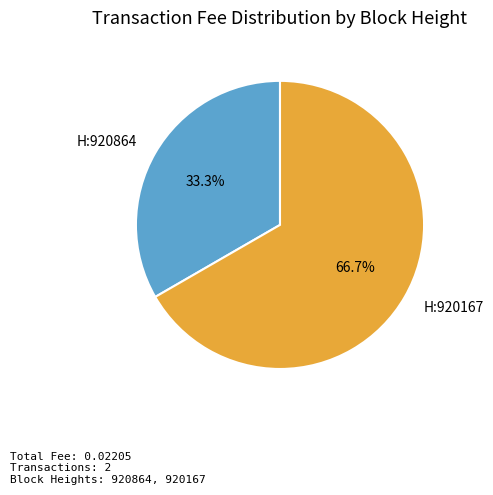

Does any single category account for the majority?

Yes